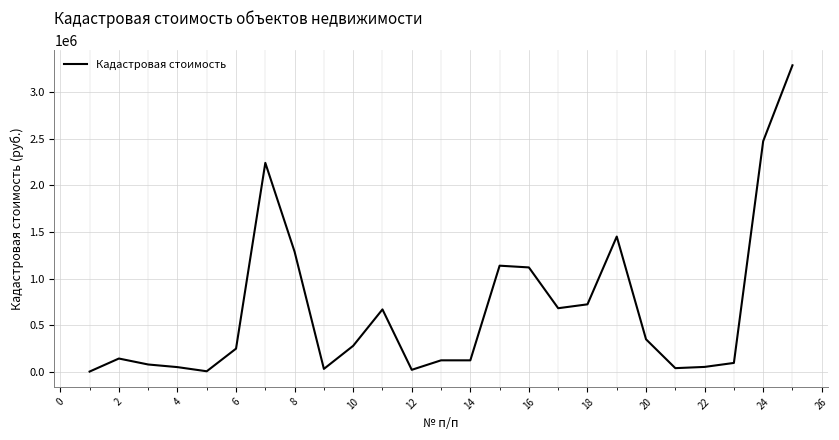

What is the greatest value displayed?

3287789.3